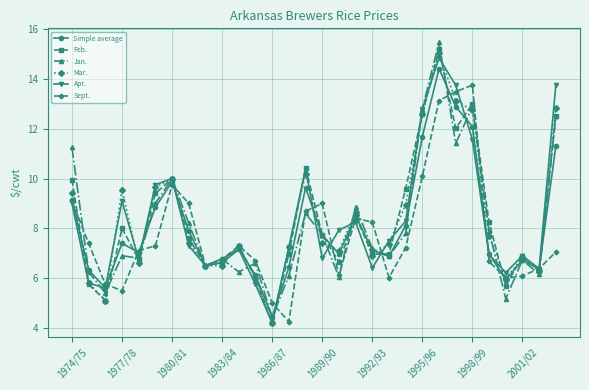

How many lines are shown in the chart?

6